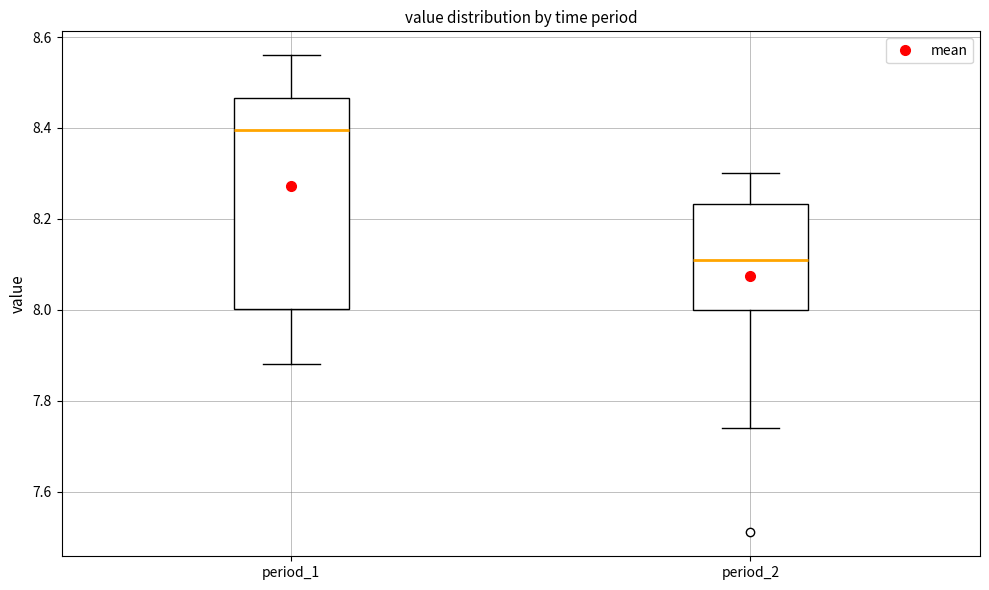

Where is the upper edge of the box for period_2 on the y-axis? The values are not printed on the chart, so give them approximately, as read against the axis.

8.24